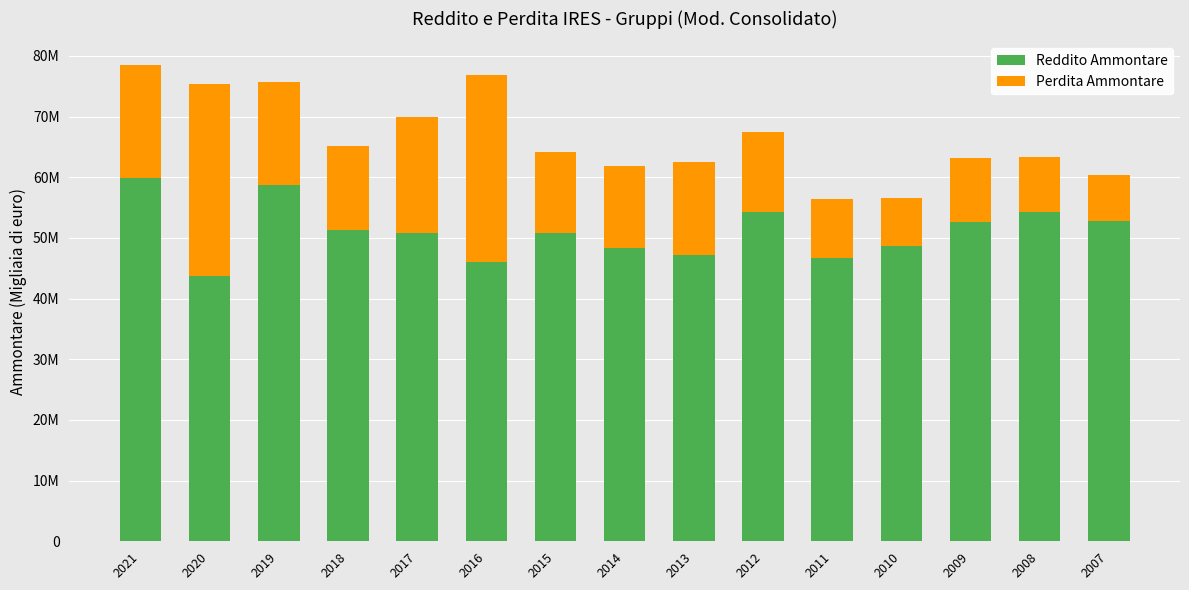

Does the chart contain stacked bars?

Yes